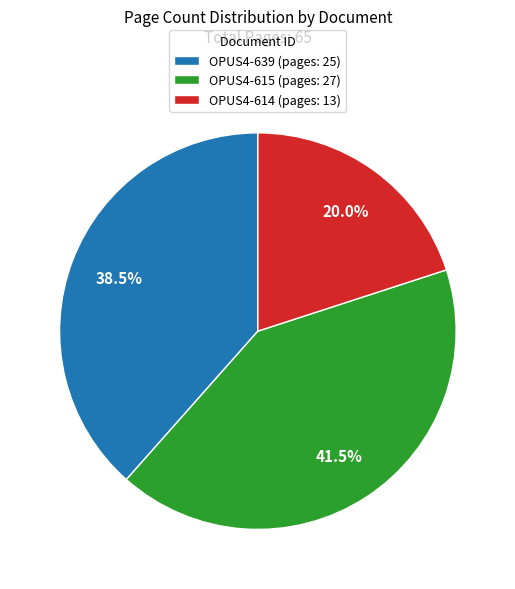

What is the smallest slice in the pie chart?

OPUS4-614